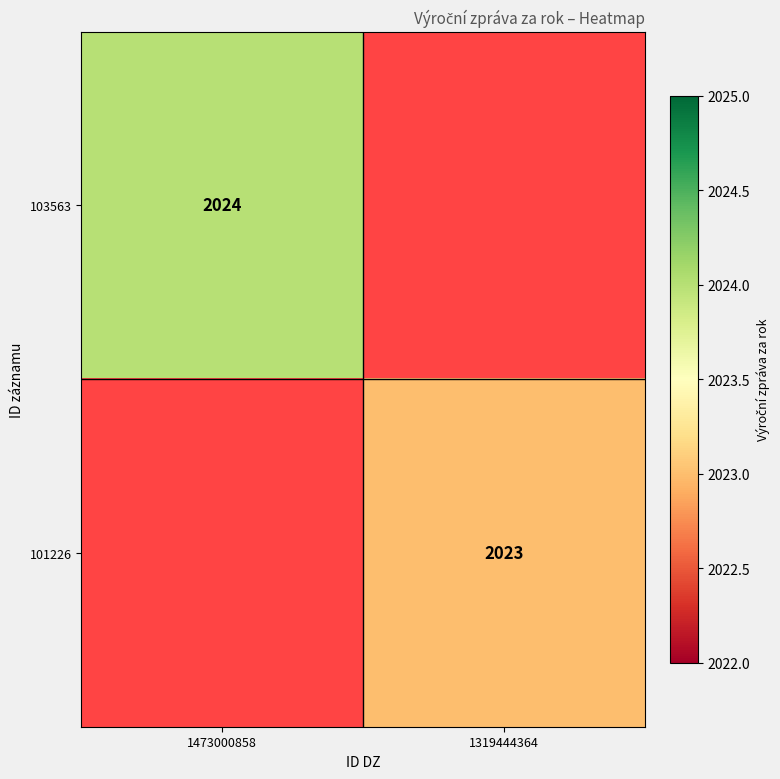

Which category has the lowest value across all series?

1319444364